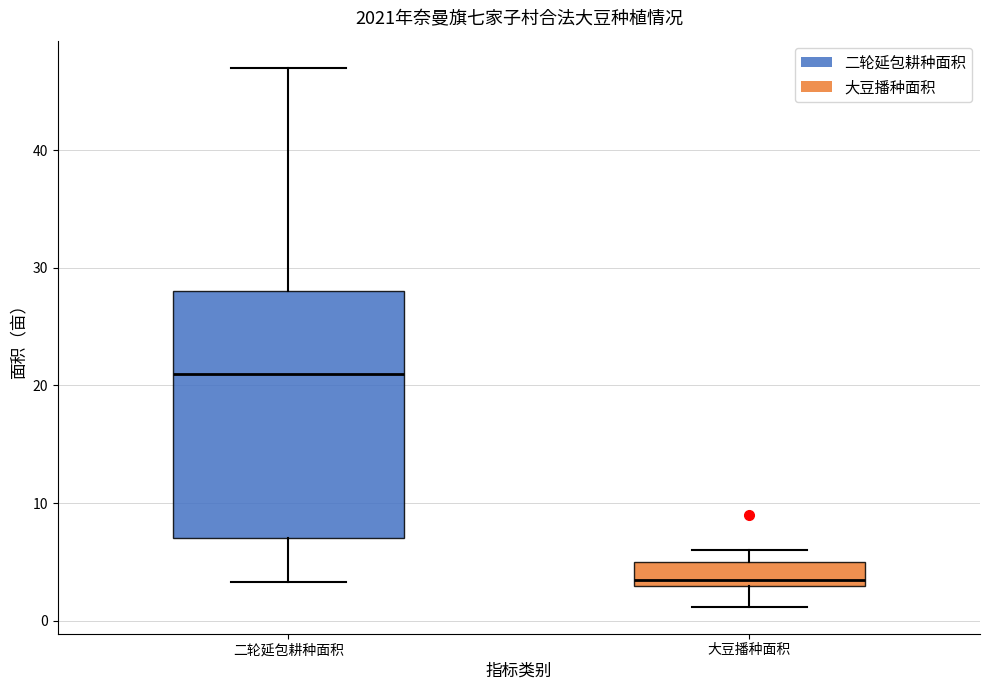

Which box's median line is the lowest?

大豆播种面积